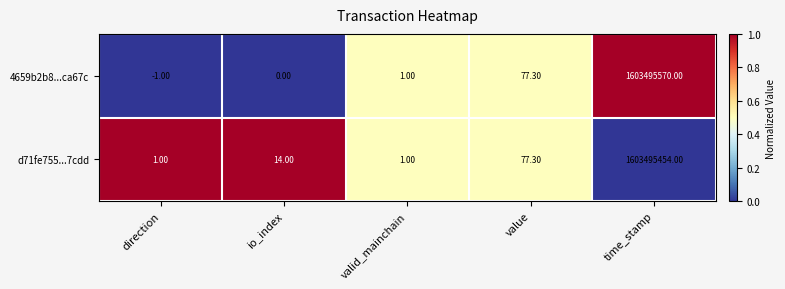

At which category is the sum across all series the highest?

time_stamp